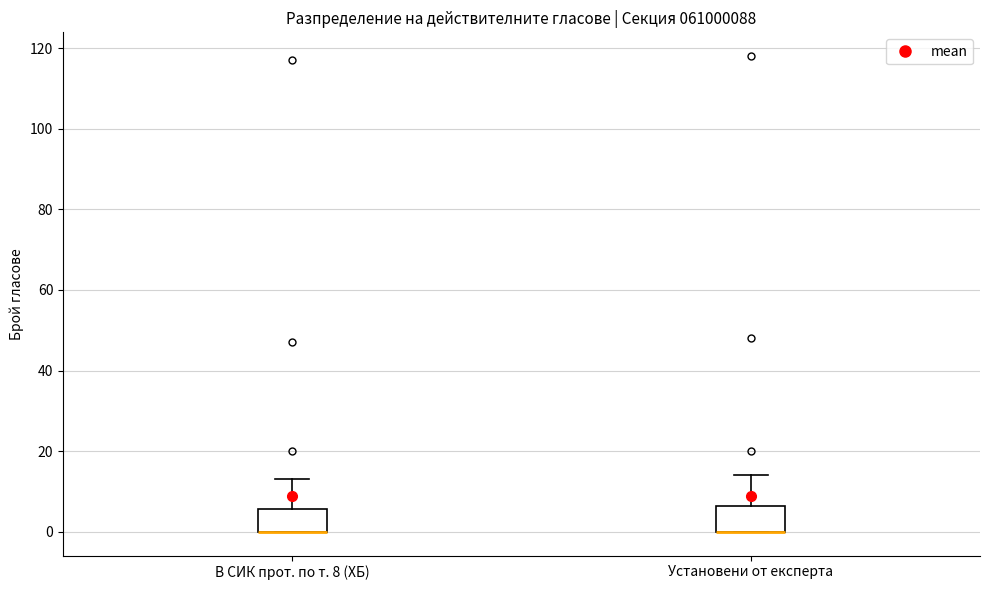

Where does the upper whisker of the box for В СИК прот. по т. 8 (ХБ) end on the y-axis? The values are not printed on the chart, so give them approximately, as read against the axis.

14